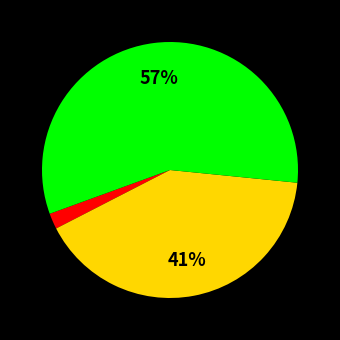

How many segments does this pie chart have?

3